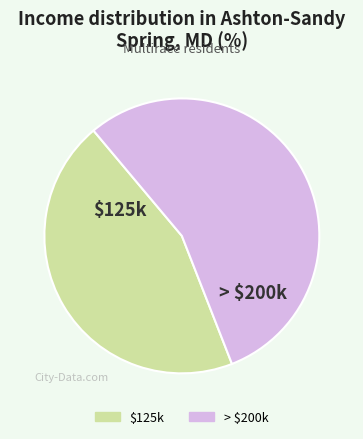

Is there any slice that represents more than half of the pie?

Yes